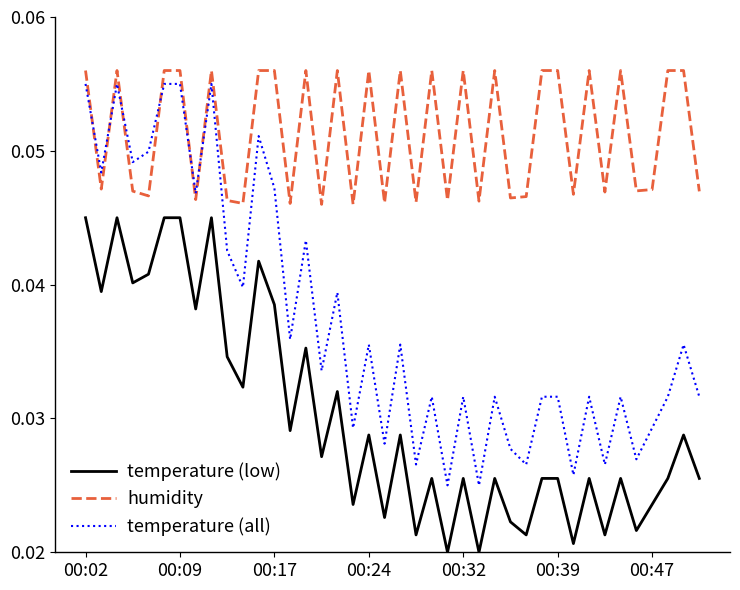

List the series in order of their overall mean, lowest first.

temperature (low), temperature (all), humidity